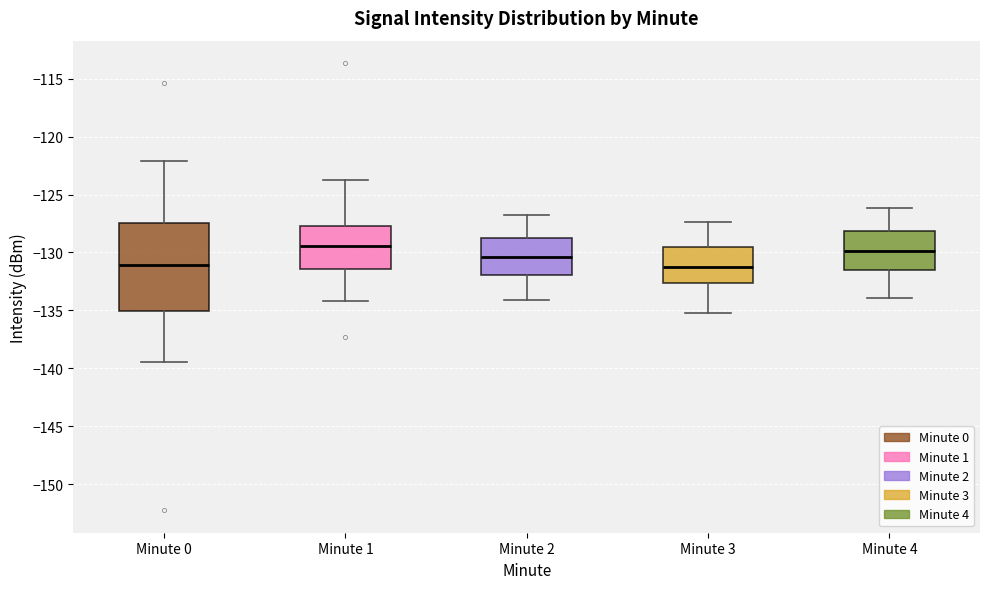

Comparing the boxes themselves (not the whiskers), which one is the tallest?

Minute 0